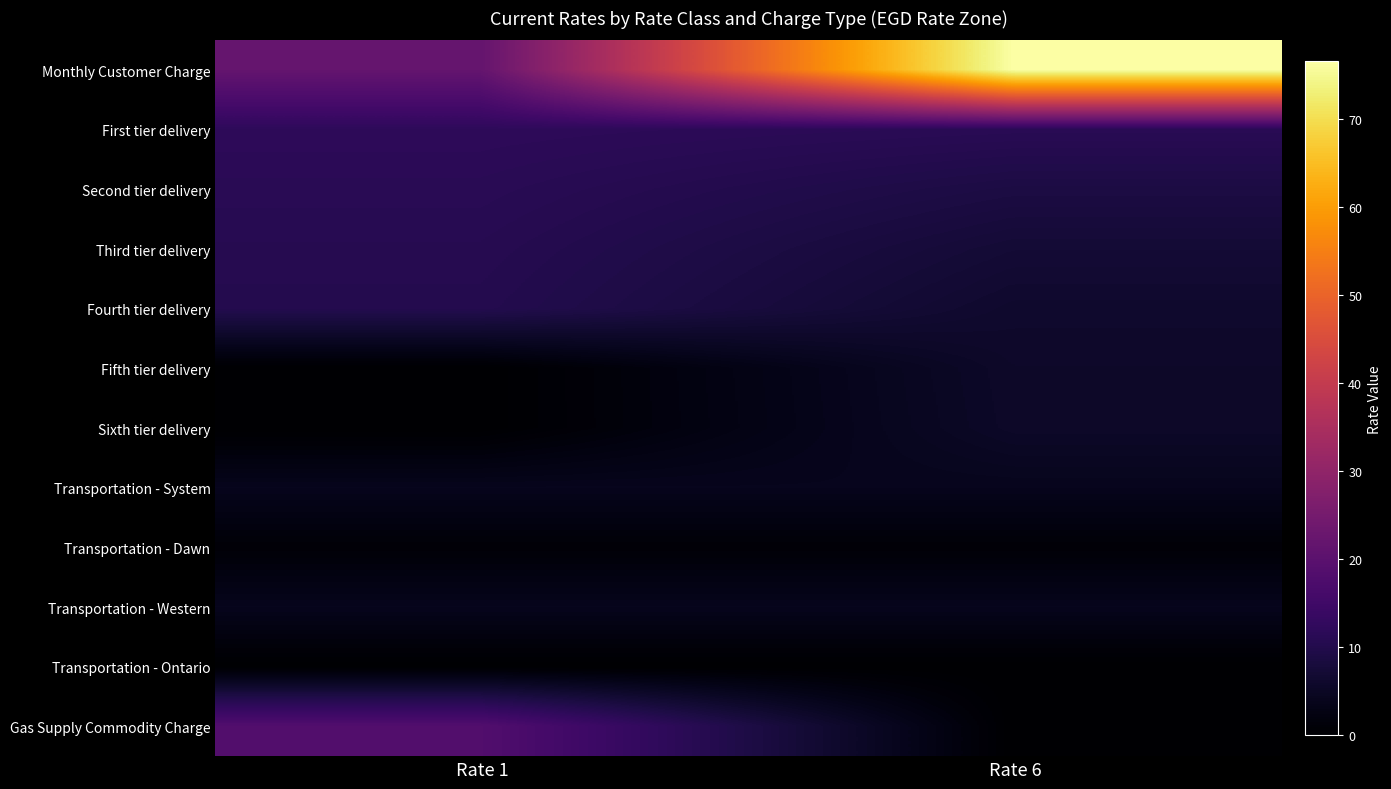

Reading left to right, transcribe all the data shown in this chart.

Monthly Customer Charge: Rate 1=21.9	Rate 6=76.6
First tier delivery: Rate 1=11.9	Rate 6=11.2
Second tier delivery: Rate 1=11.2	Rate 6=8.9
Third tier delivery: Rate 1=10.7	Rate 6=7.2
Fourth tier delivery: Rate 1=10.3	Rate 6=6.1
Fifth tier delivery: Rate 1=0.0	Rate 6=5.7
Sixth tier delivery: Rate 1=0.0	Rate 6=5.6
Transportation - System: Rate 1=3.9	Rate 6=3.9
Transportation - Dawn: Rate 1=1.0	Rate 6=1.0
Transportation - Western: Rate 1=3.9	Rate 6=3.9
Transportation - Ontario: Rate 1=0.0	Rate 6=0.0
Gas Supply Commodity Charge: Rate 1=18.4	Rate 6=0.0